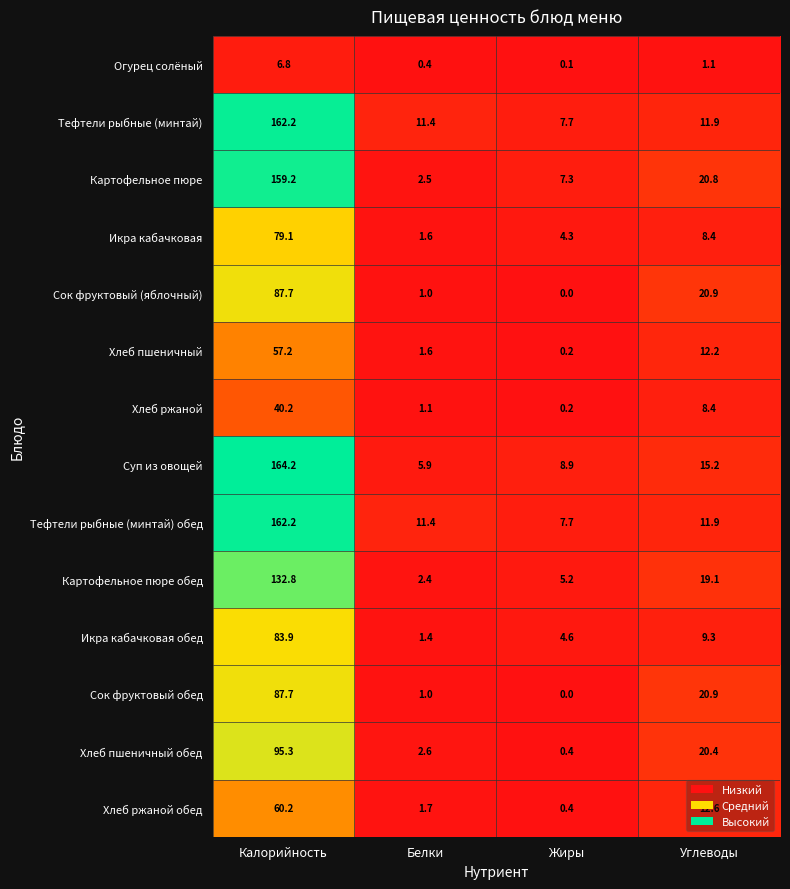

Is the value of Сок фруктовый обед at Жиры greater than the value of Огурец солёный at Жиры?

No